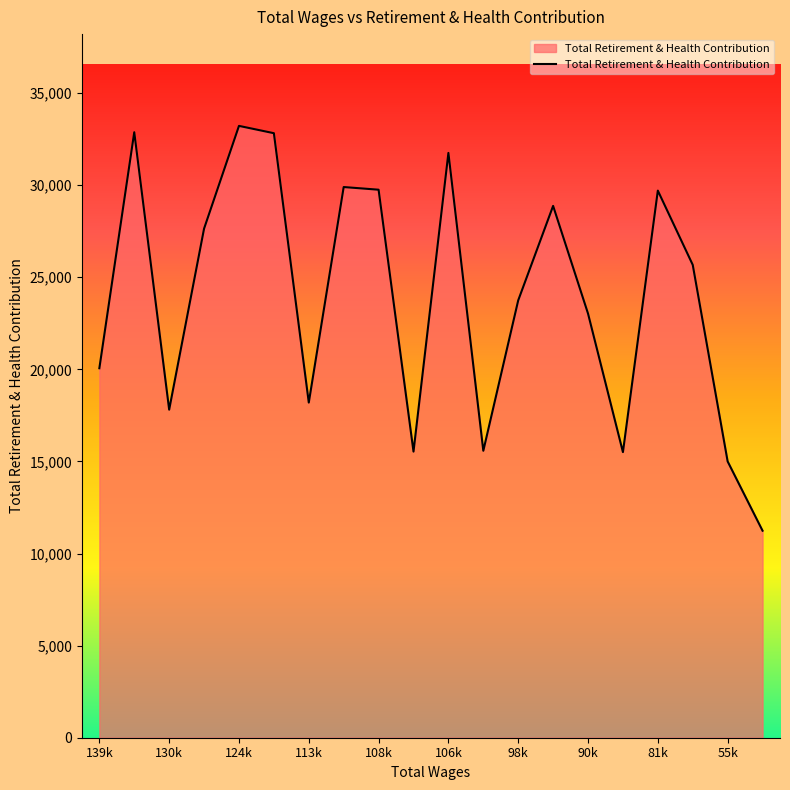

What is the greatest value displayed?

33218